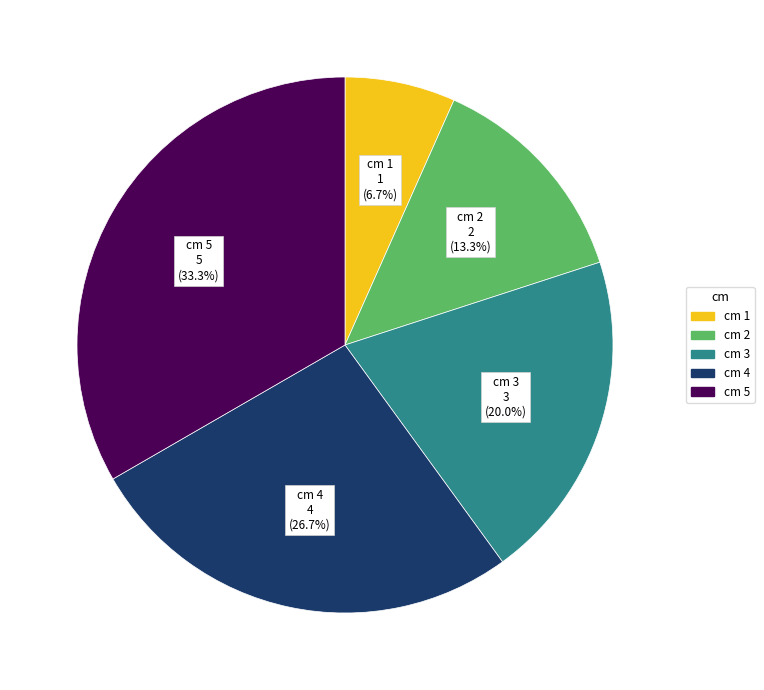

Is there any slice that represents more than half of the pie?

No